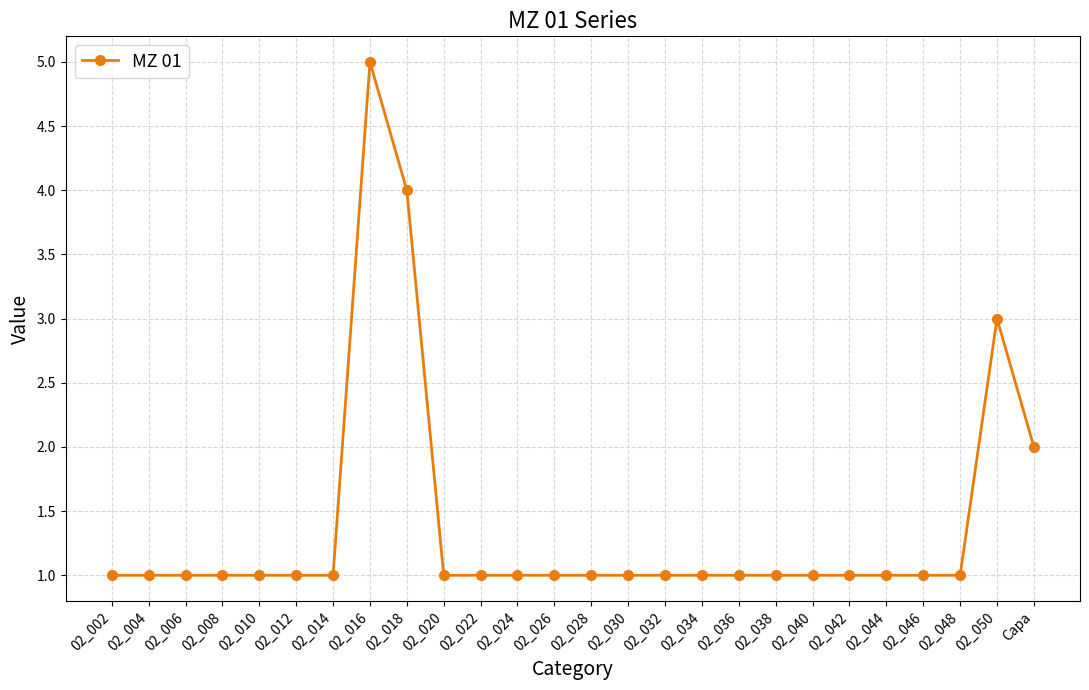

What is the maximum value shown in the chart?

5